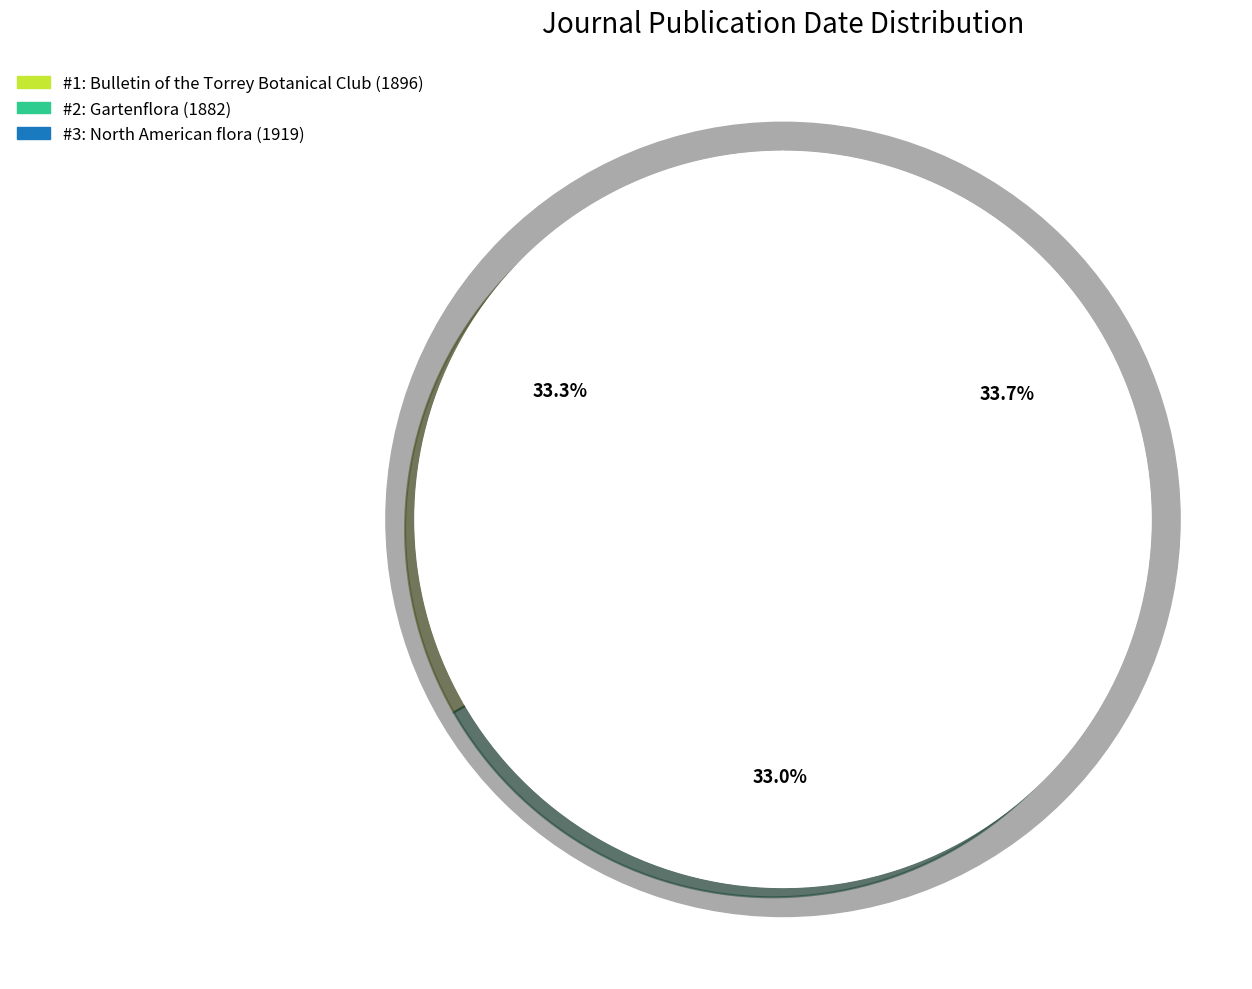

What is the change in value from Gartenflora (1882) to North American flora (1919)?

+37